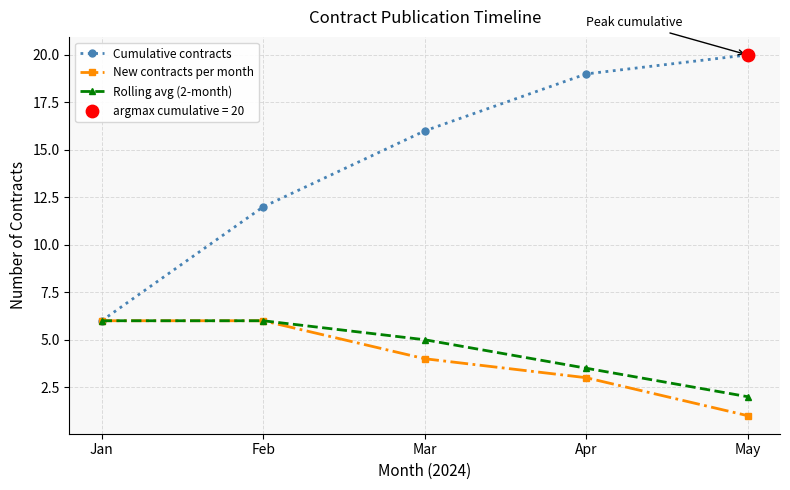

Which series has the largest range (max minus min)?

Cumulative contracts